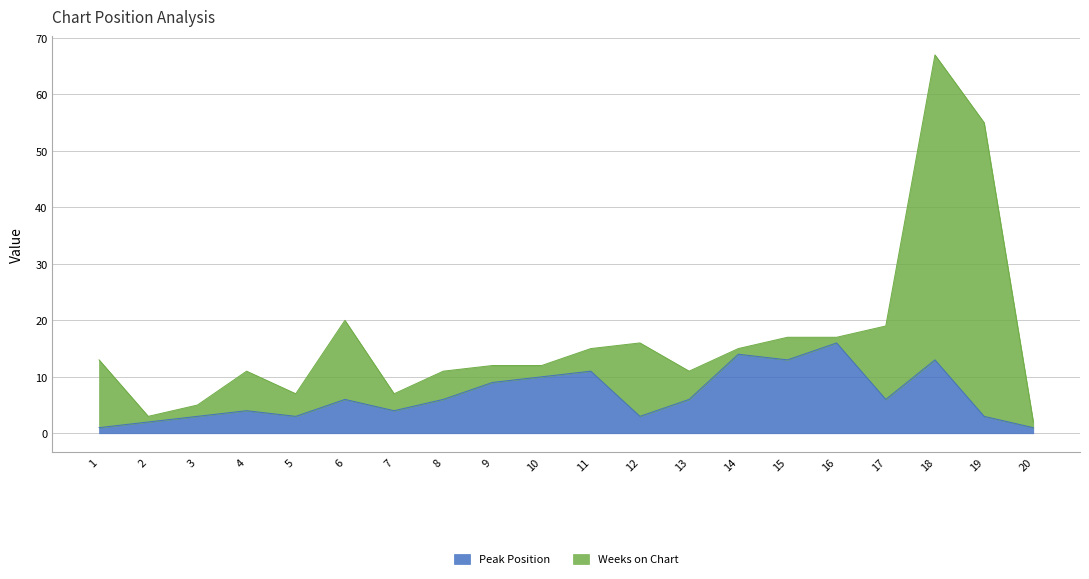

Reading left to right, what are all the values shown in this chart?

1	2	3	4	3	6	4	6	9	10	11	3	6	14	13	16	6	13	3	1